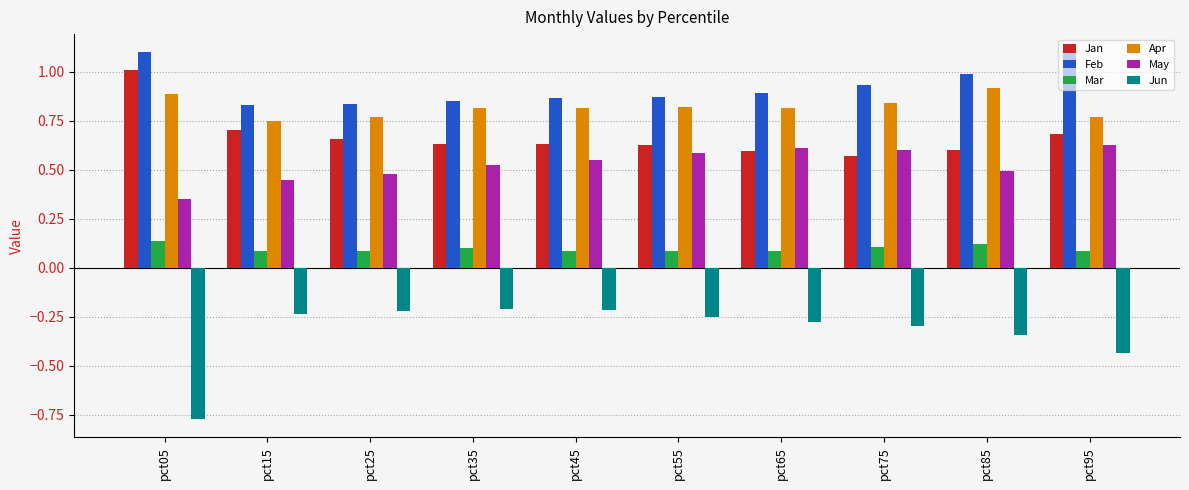

Which label corresponds to the smallest value in the chart?

pct05